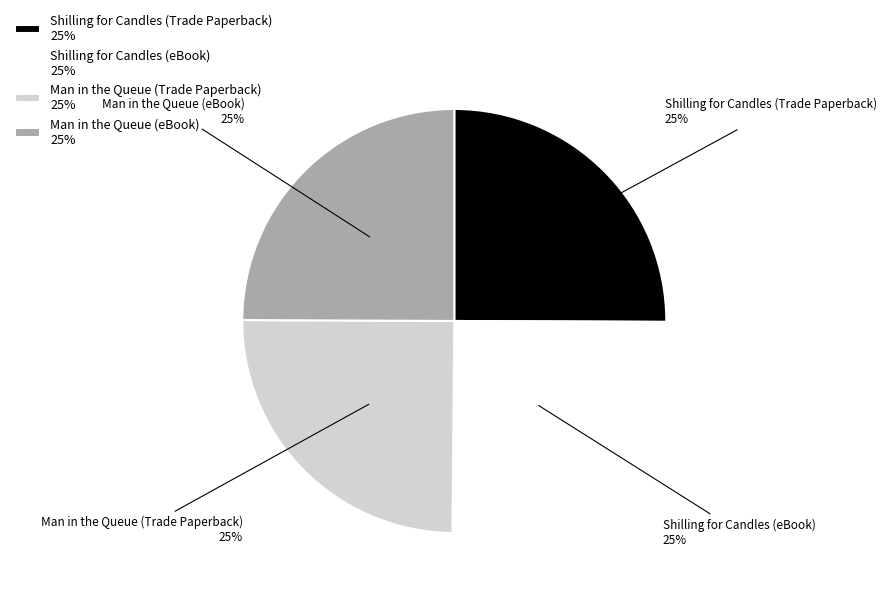

To the nearest percent, what is the average slice percentage?

25%